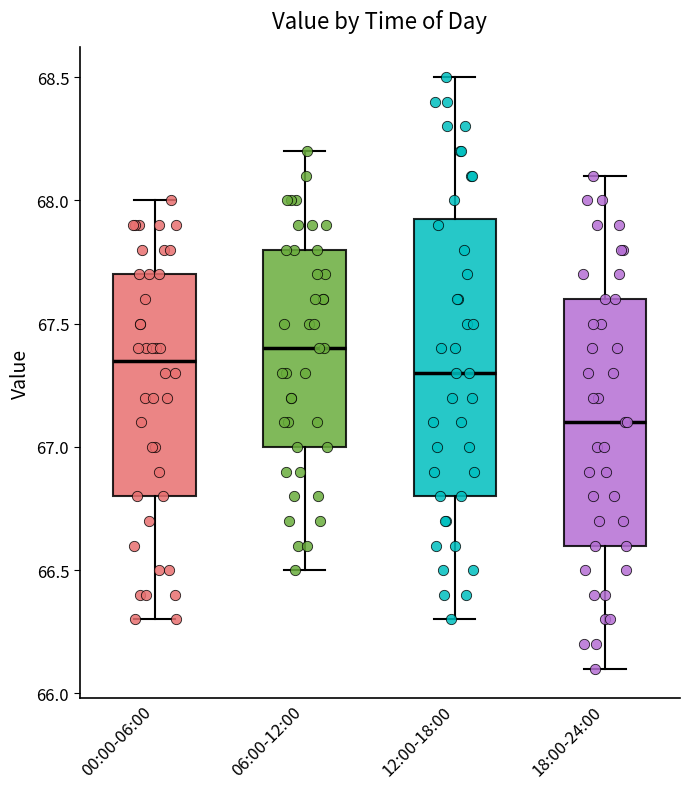

Reading left to right, transcribe this box plot: for each box, give where its median line is, the range the box spans, and where its two whiskers end, as read against the y-axis. The values are not printed on the chart, so give them approximately, as read against the axis.

00:00-06:00: median 67.35, box 66.80 to 67.70, whiskers 66.30 to 68.00
06:00-12:00: median 67.40, box 67.00 to 67.80, whiskers 66.50 to 68.20
12:00-18:00: median 67.30, box 66.80 to 67.95, whiskers 66.30 to 68.50
18:00-24:00: median 67.10, box 66.60 to 67.60, whiskers 66.10 to 68.10